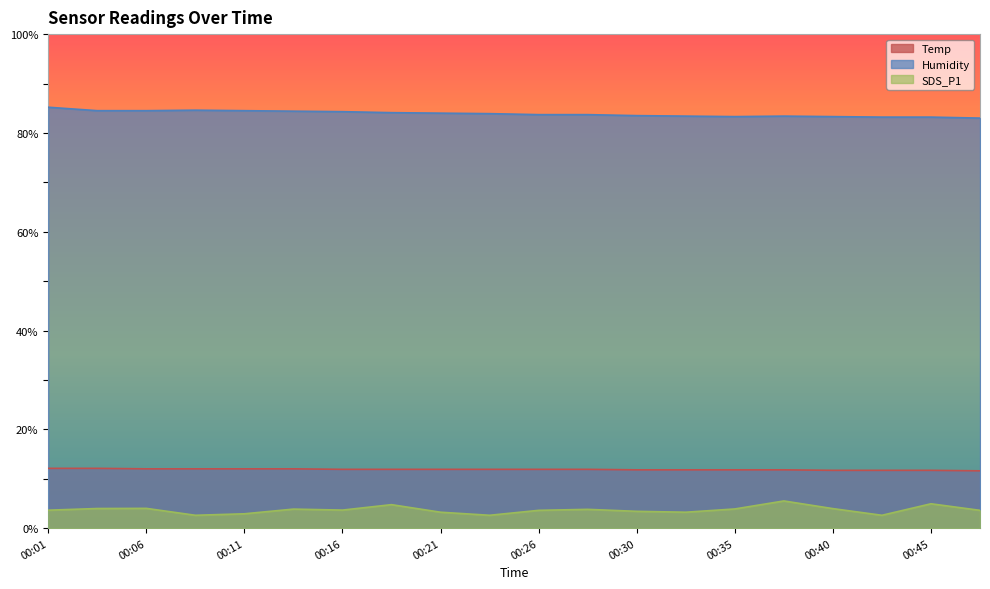

What value does the SDS_P1 series have at 00:01?

3.6